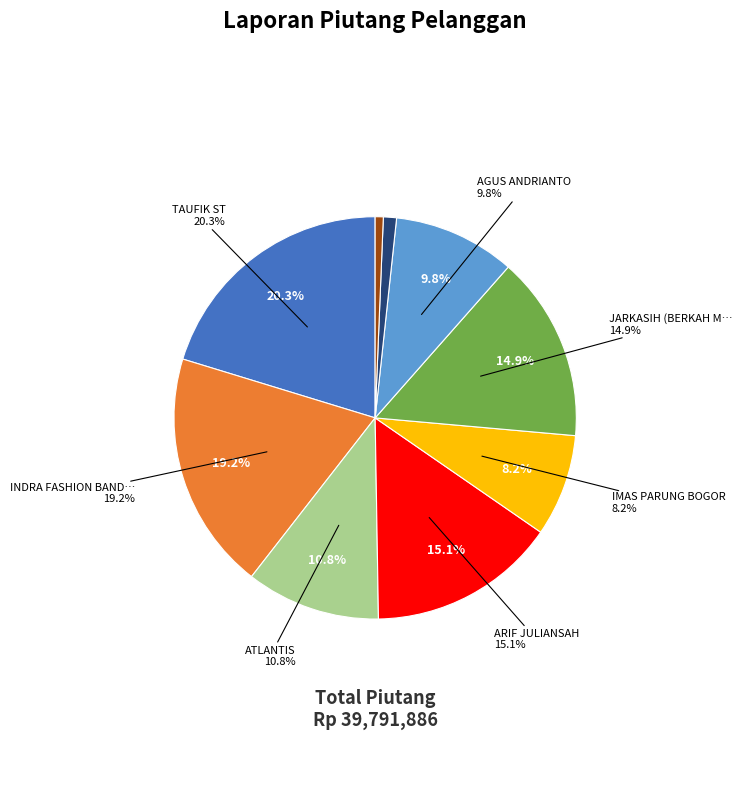

Count the number of slices in the pie.

9